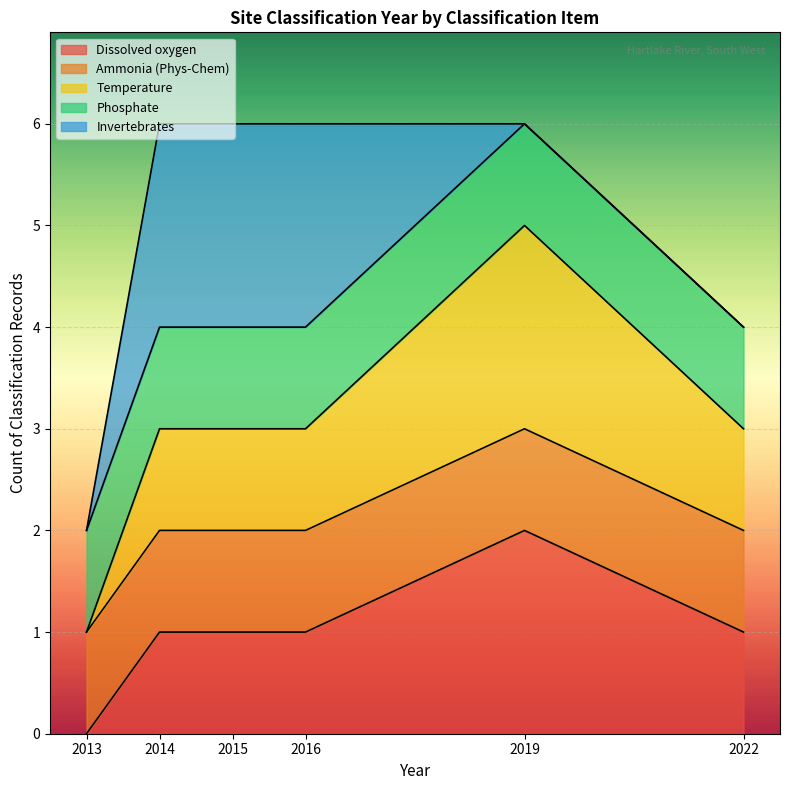

Rank the categories by Ammonia (Phys-Chem) value from lowest to highest.

2016, 2015, 2014, 2013, 2022, 2019